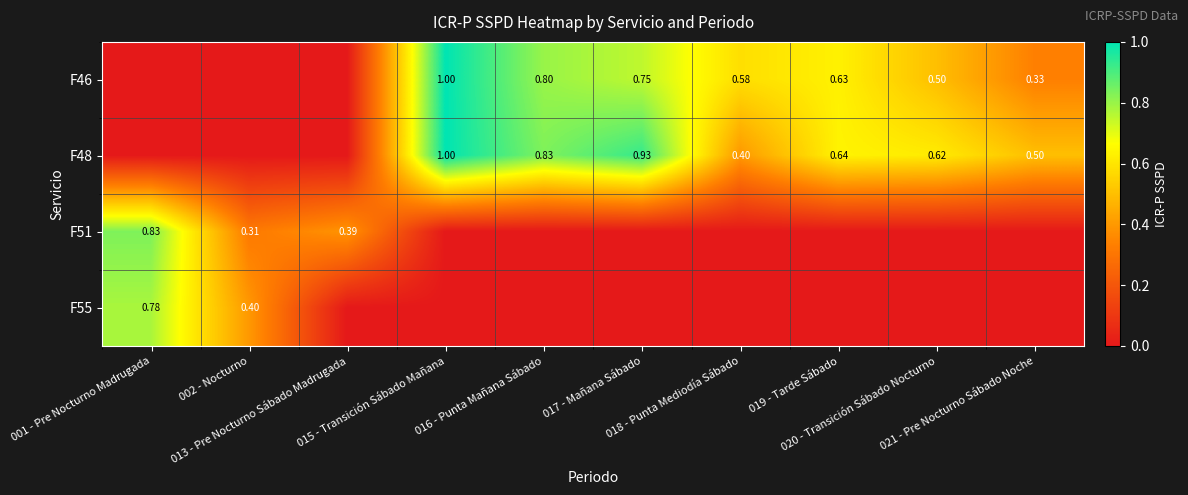

Rank the series by their maximum value, from lowest to highest.

F55, F51, F46, F48